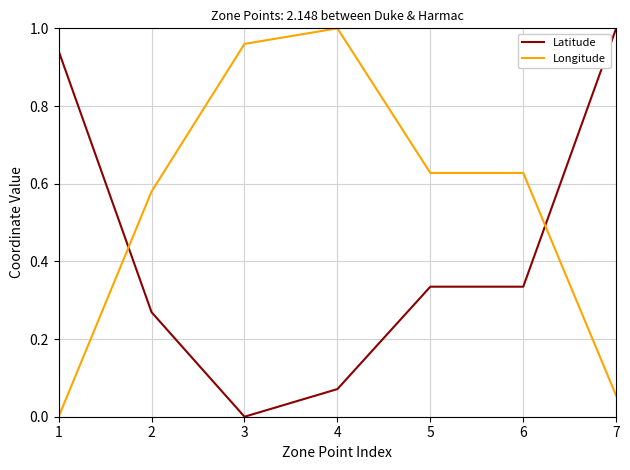

Which series has the largest total across all categories?

Longitude